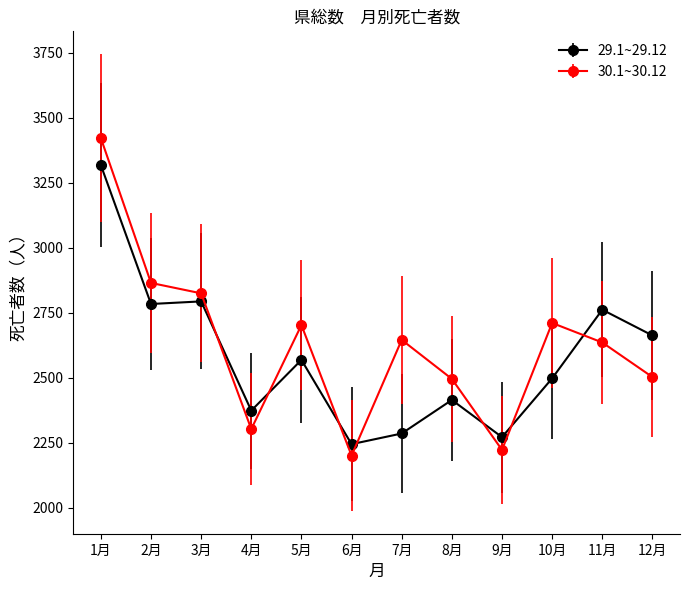

At how many categories does at least one series exceed 2558?

8